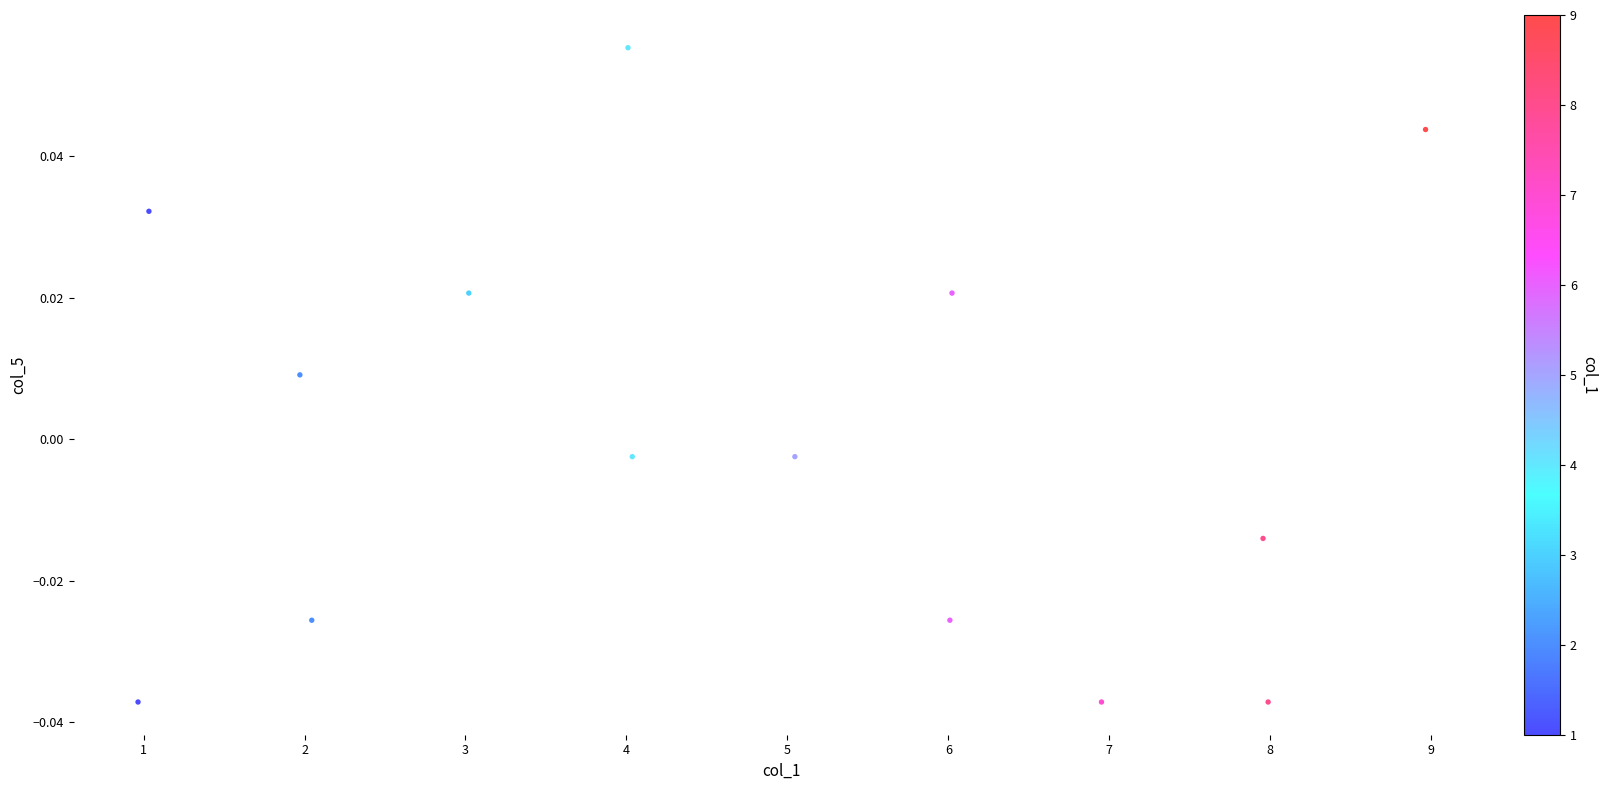

What is the range of X values (max minus min)?

8.0